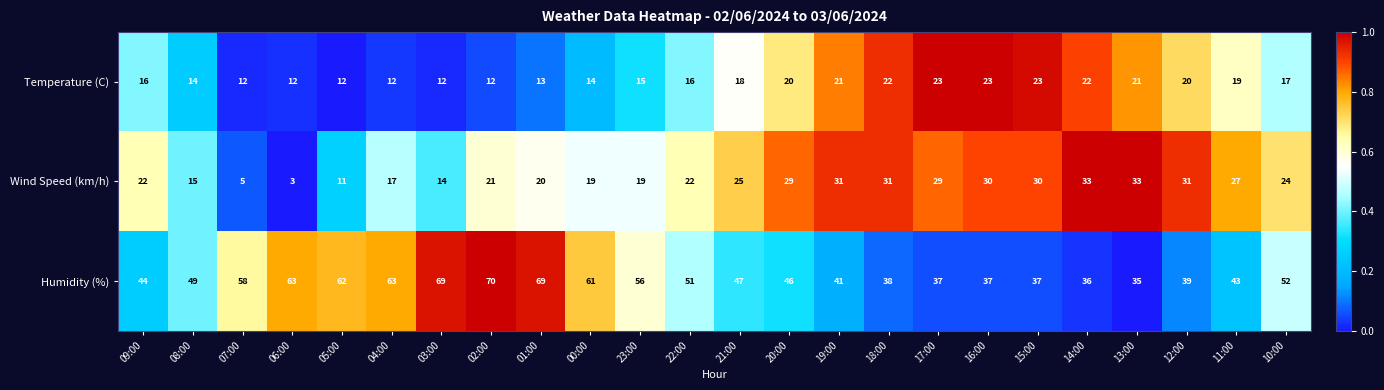

How many values in the Wind Speed (km/h) series are below 24?

12